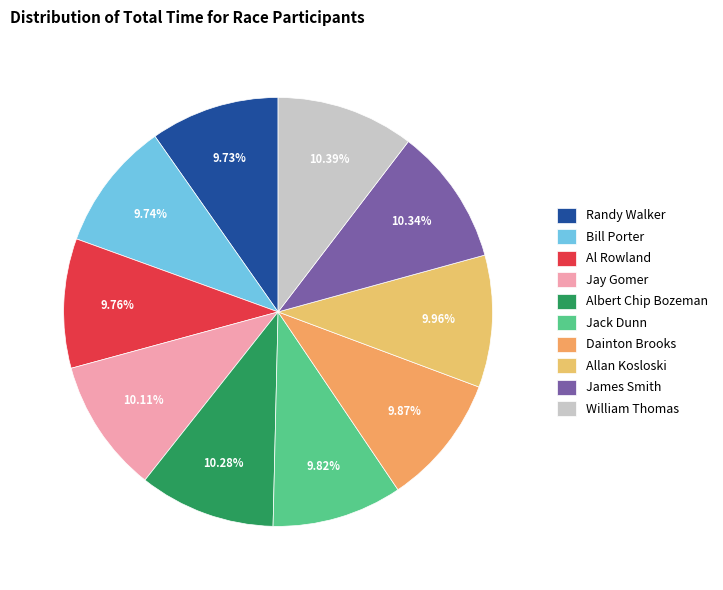

Is there any slice that represents more than half of the pie?

No